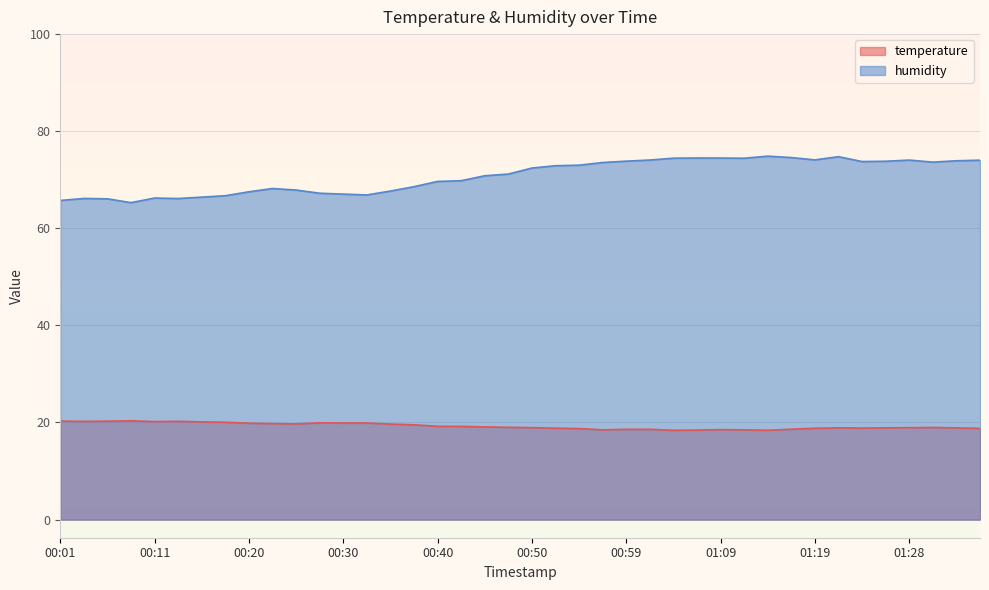

The temperature series shows 19.9 at 00:20. True or false?

True